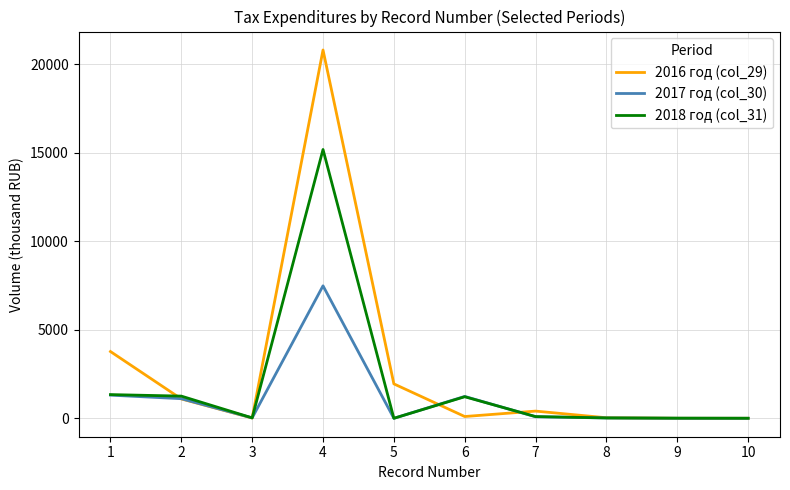

What is the sum of the 2016 год (col_29) values at 9 and 5?

1945.0